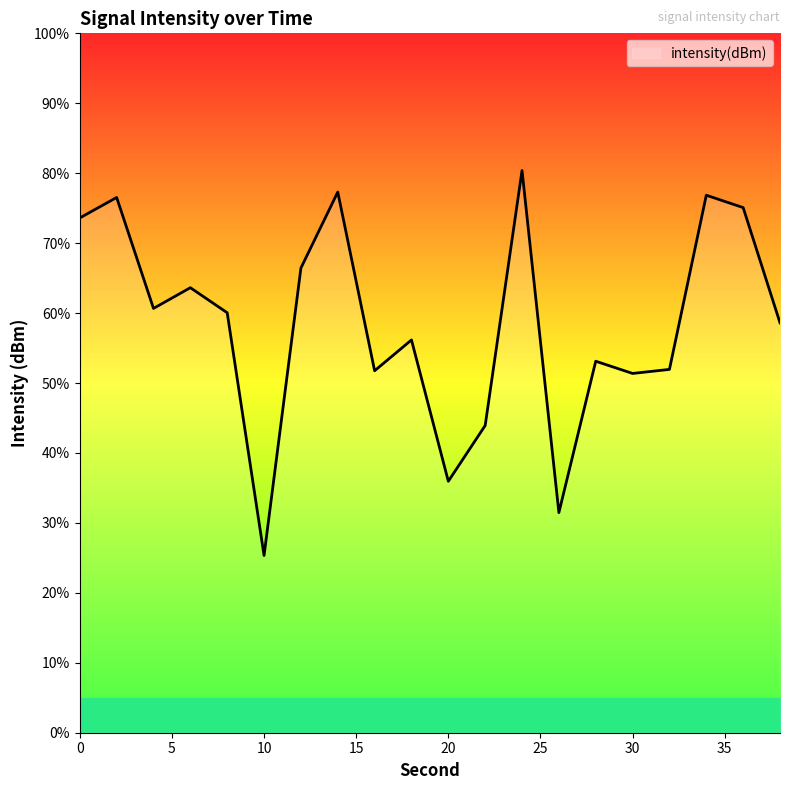

What is the greatest value displayed?

80.4